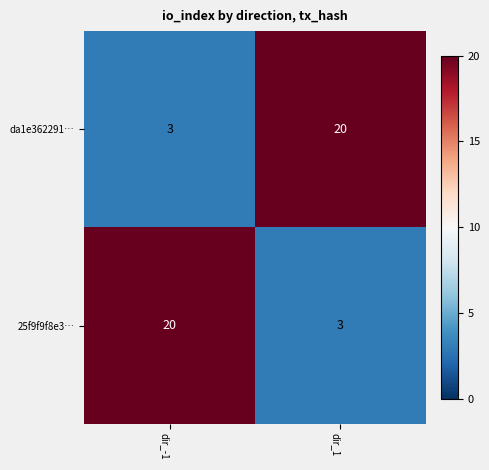

At how many categories does at least one series exceed 15?

2